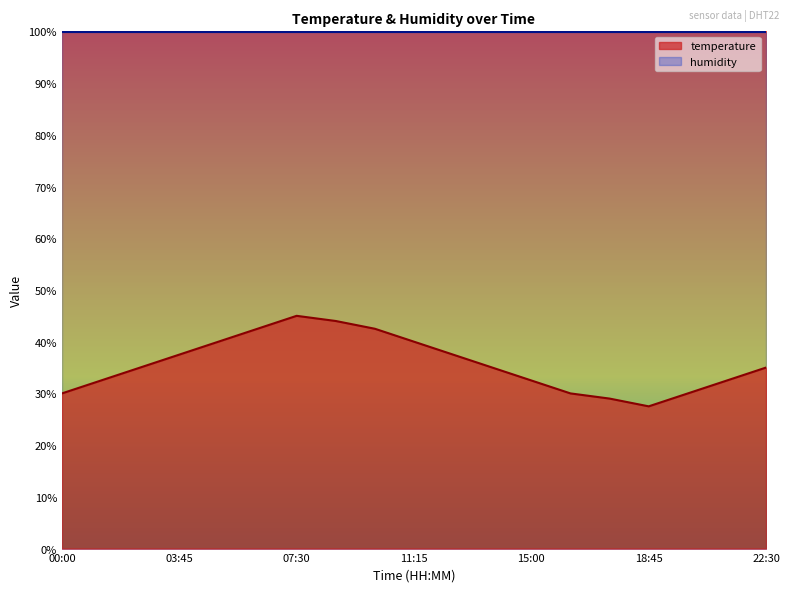

Rank the categories by value from highest to lowest.

07:30, 08:45, 06:15, 10:00, 05:00, 11:15, 03:45, 12:30, 02:30, 13:45, 22:30, 01:15, 15:00, 21:15, 00:00, 16:15, 20:00, 17:30, 18:45